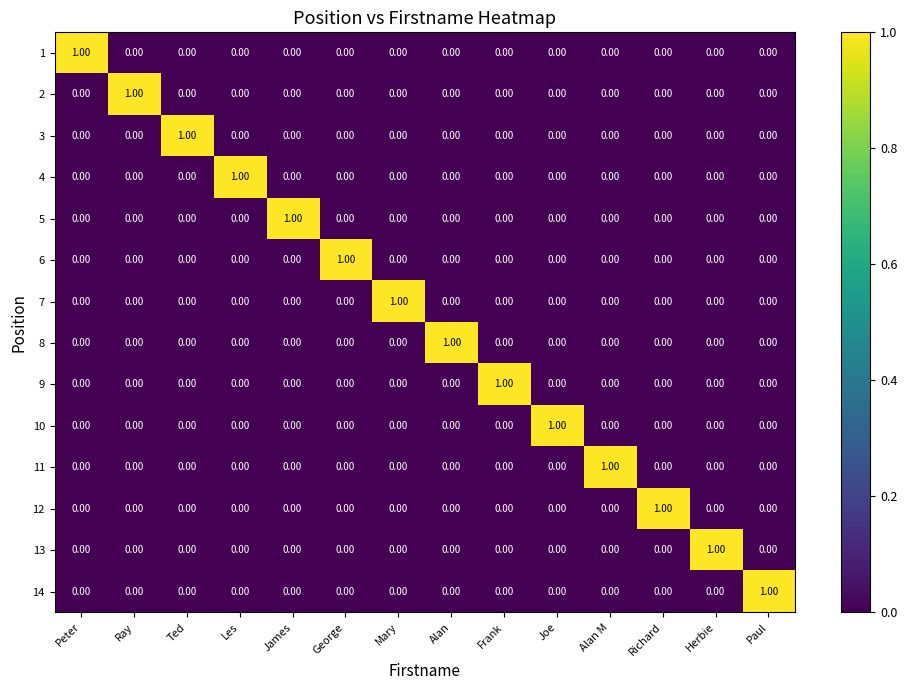

At which label does 12 reach its peak?

Richard